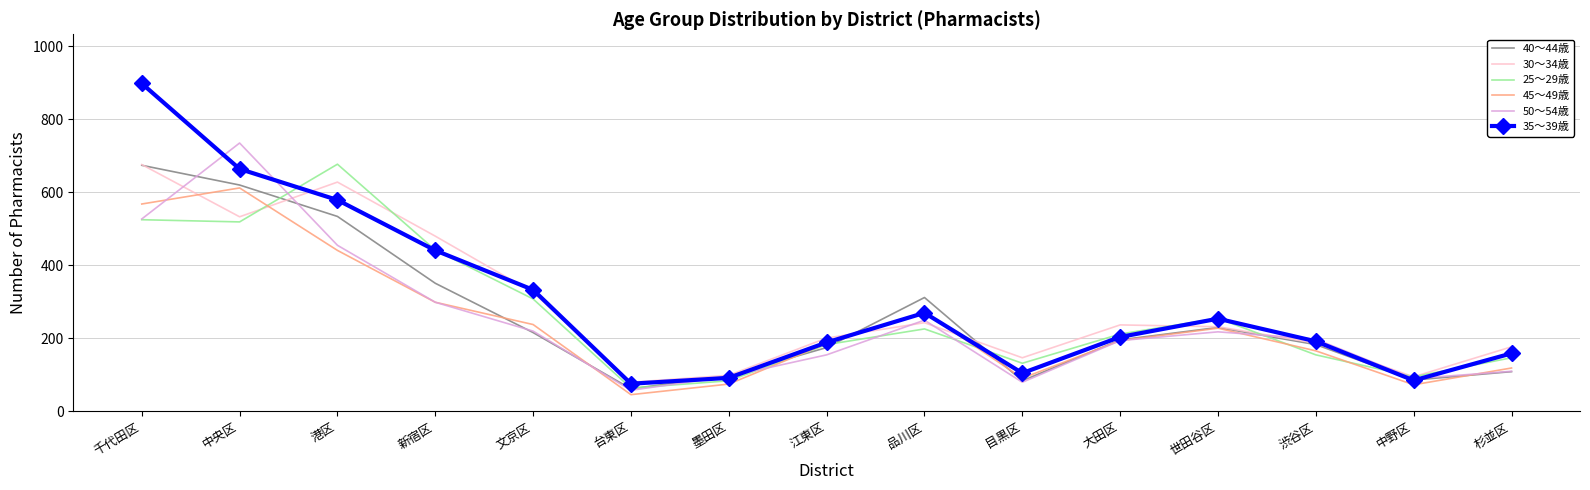

Which label corresponds to the smallest value in the chart?

台東区